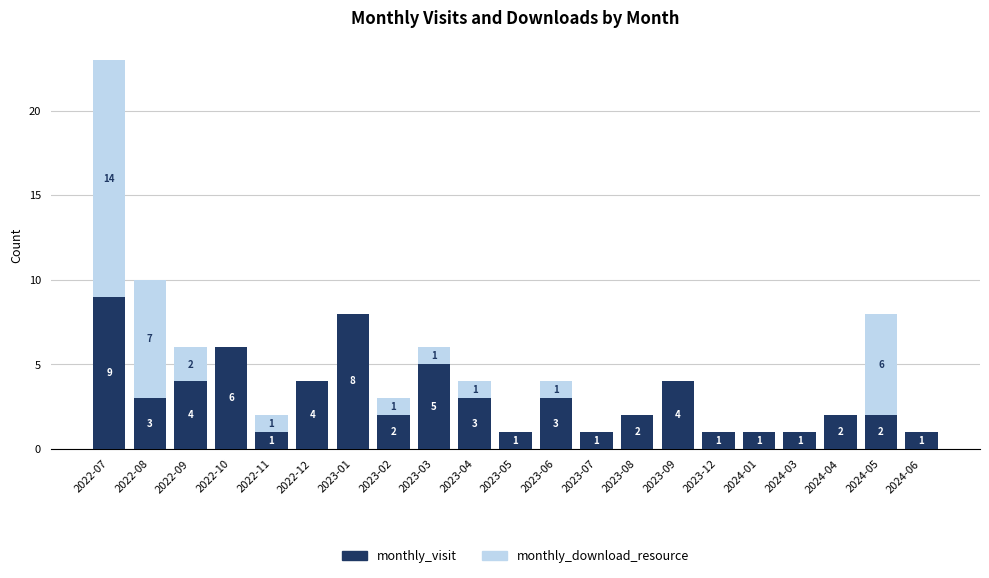

At which label is monthly_visit closest to 5?

2023-03